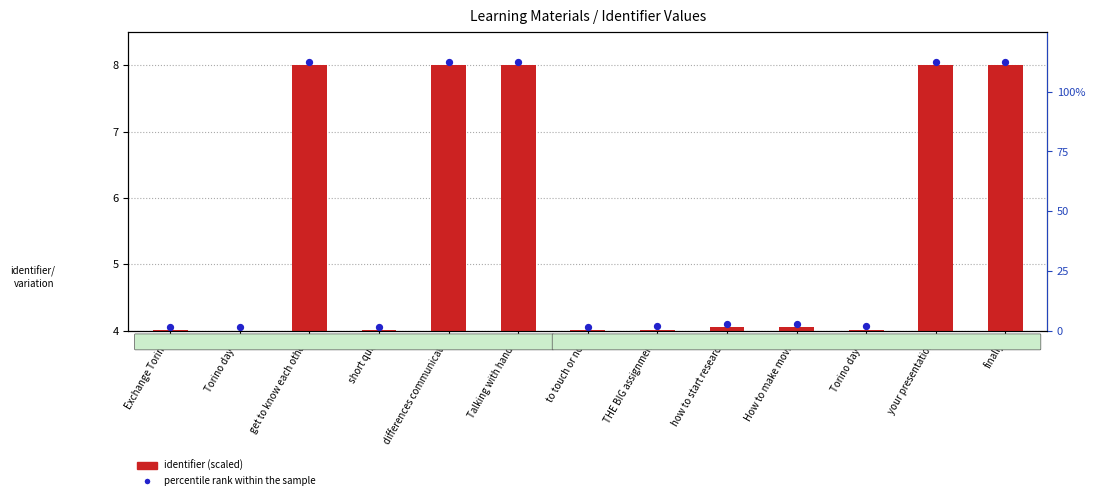

Which series reaches the maximum Y coordinate?

percentile rank within the sample